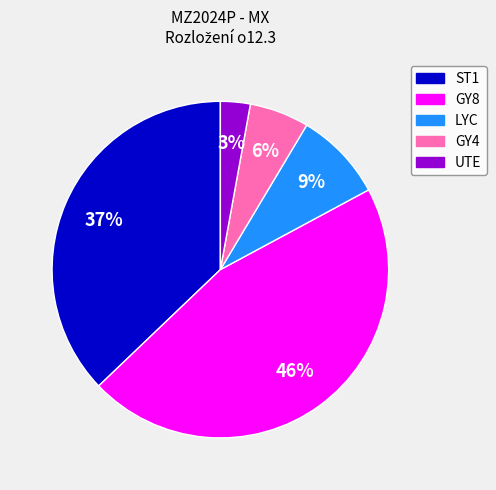

To the nearest percent, what is the average slice percentage?

20%